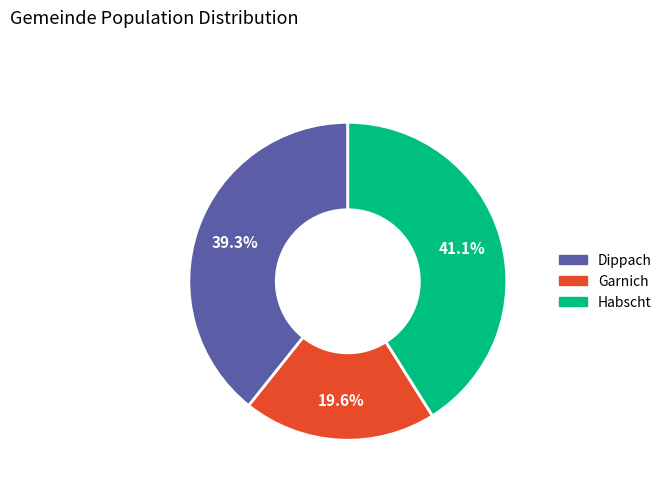

Between Dippach and Habscht, which is larger?

Habscht